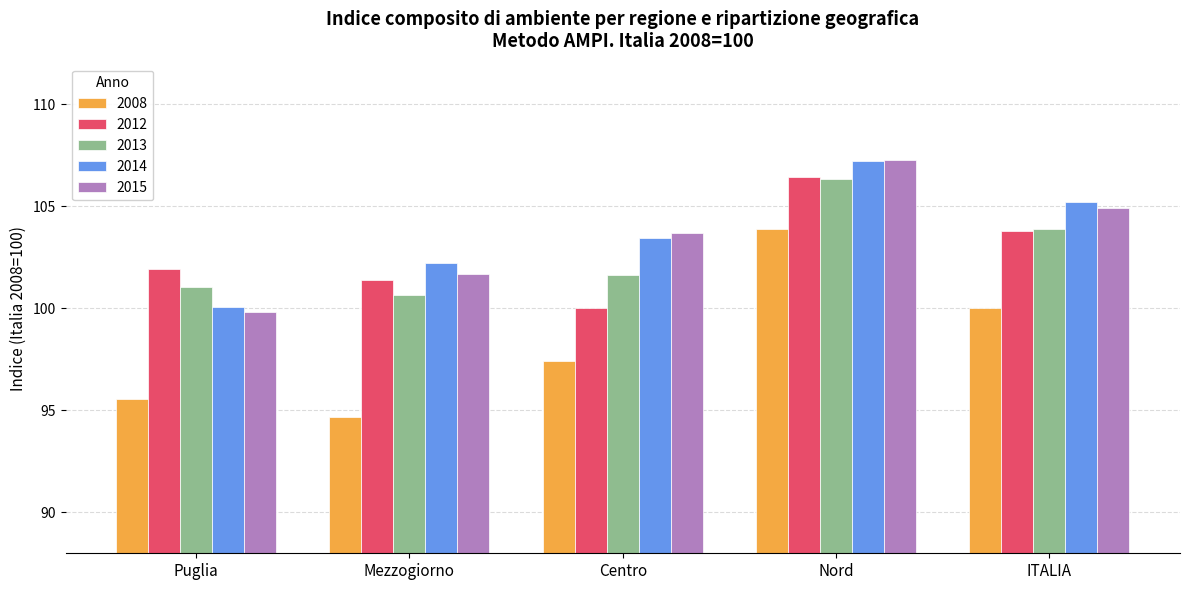

At how many categories does at least one series exceed 95?

5